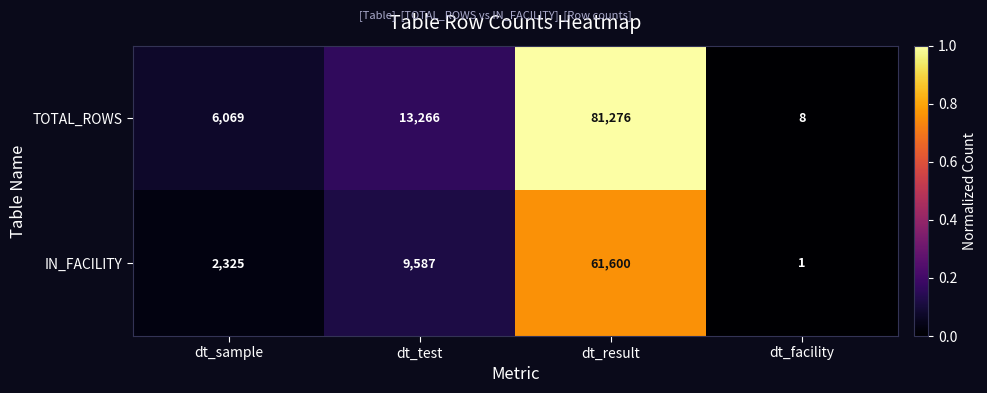

Reading left to right, what are all the values shown in this chart?

TOTAL_ROWS: 6069	13266	81276	8
IN_FACILITY: 2325	9587	61600	1